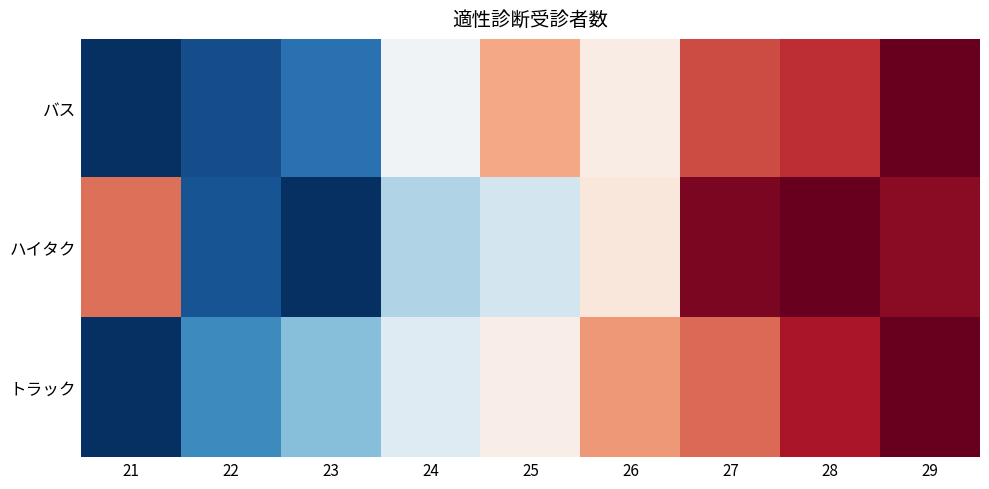

Which label corresponds to the largest value in the chart?

29